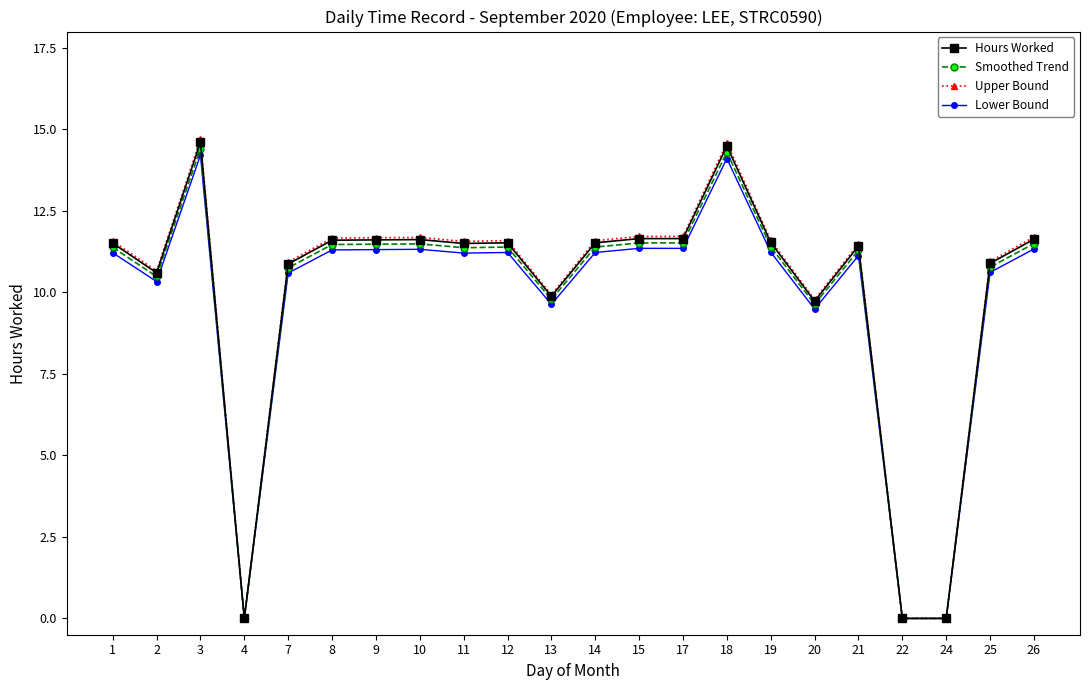

Which series has the largest range (max minus min)?

Upper Bound